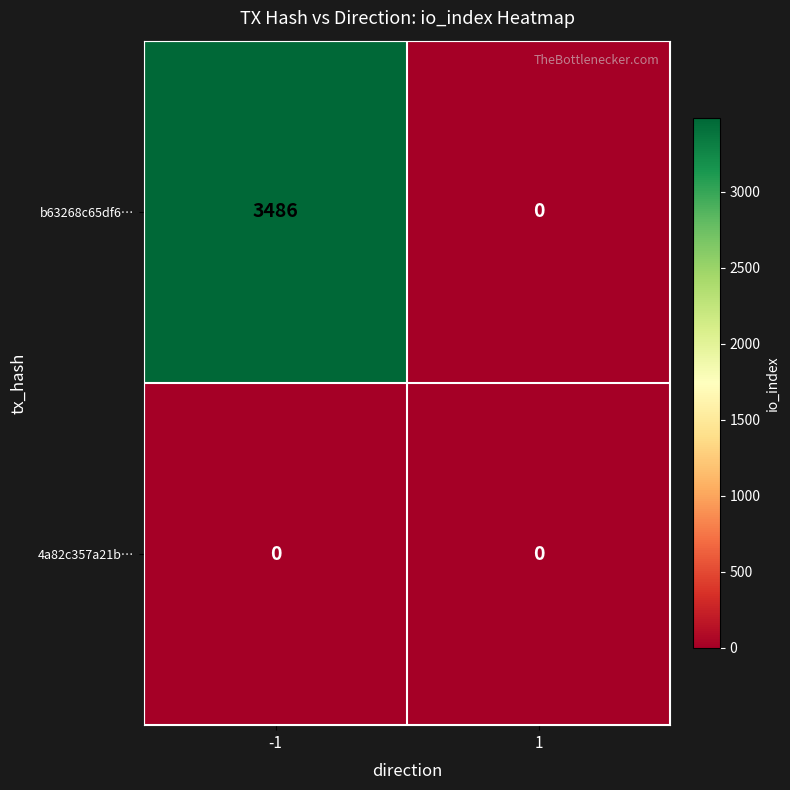

Is it true that 4a82c357a21b… equals 0 at 1?

True